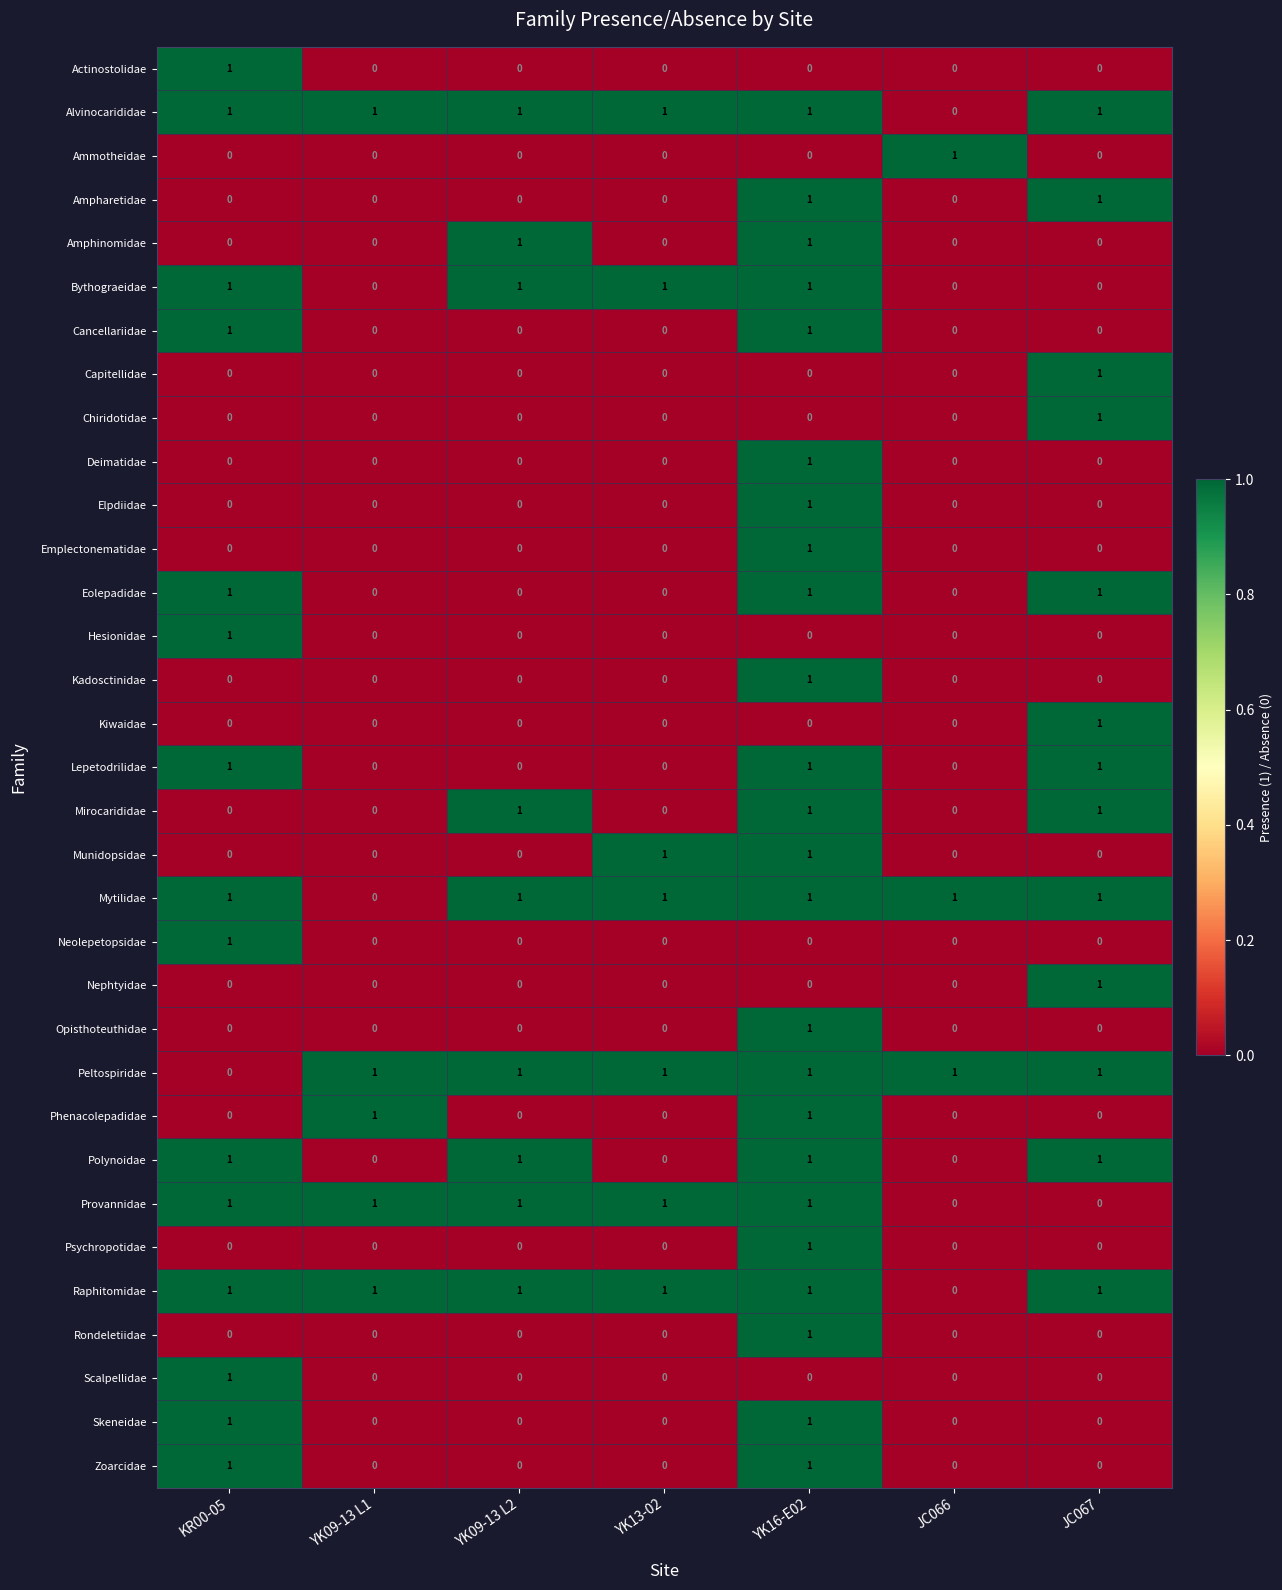

True or false: Ampharetidae has a value of -1 at YK13-02.

False